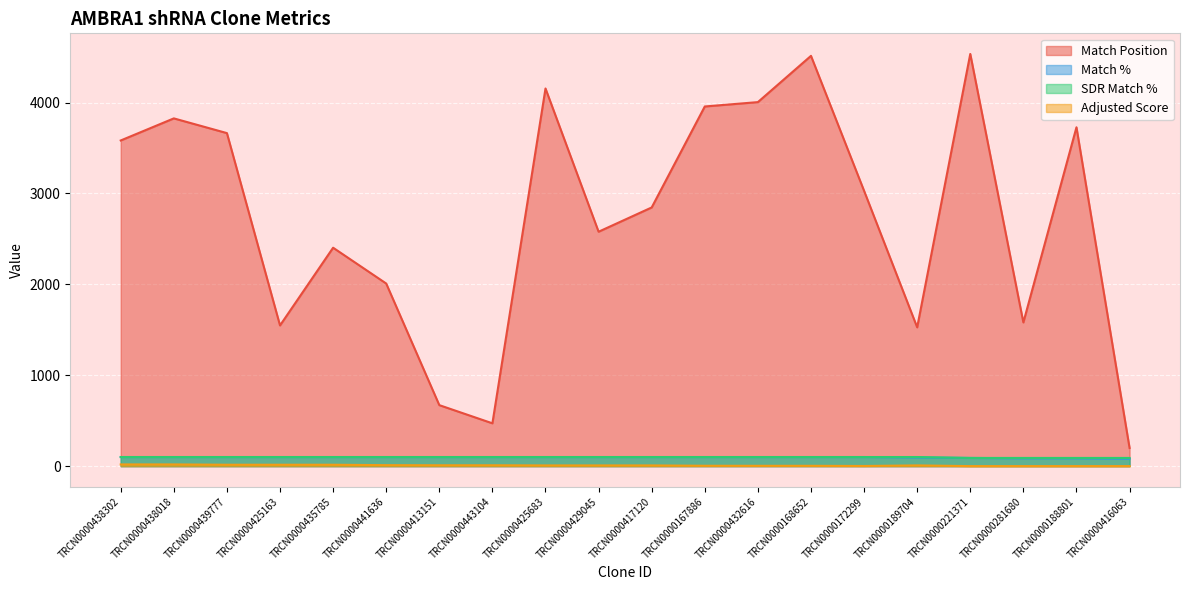

What is the label of the 13th point from the left?

TRCN0000432616